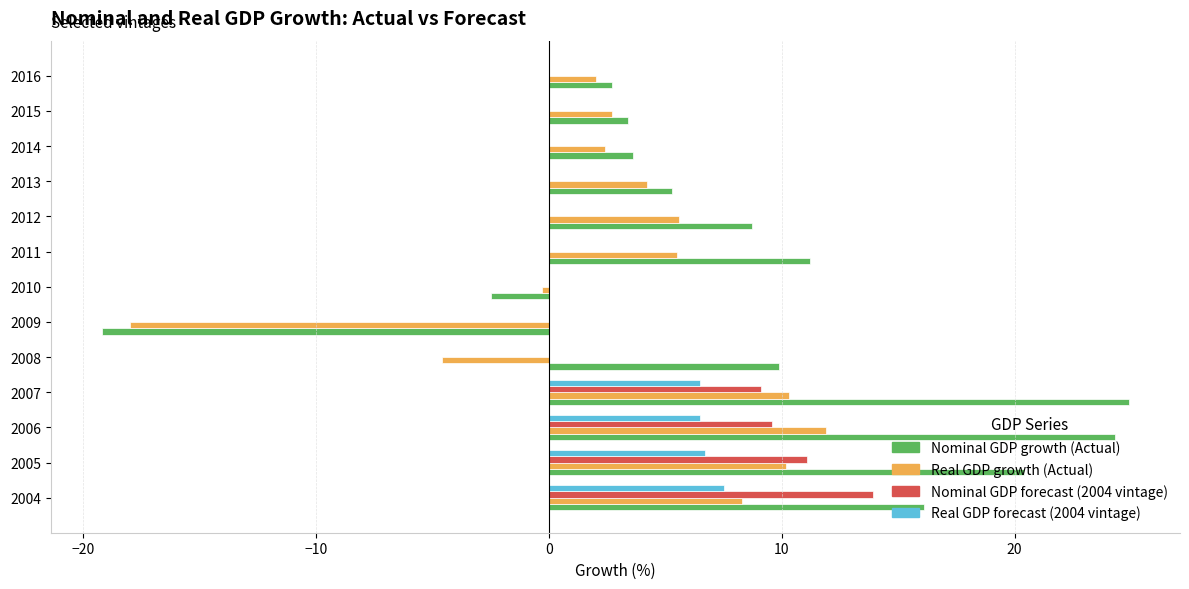

What is the total value across all series at 2012?

14.3